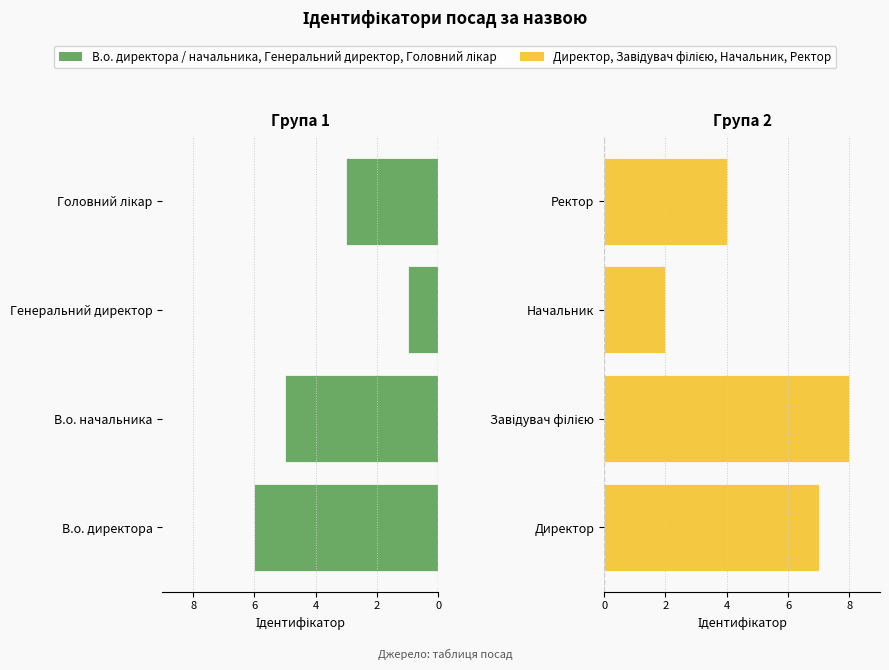

Rank the series by their average value, from highest to lowest.

Директор / Ректор, В.о. / Головний